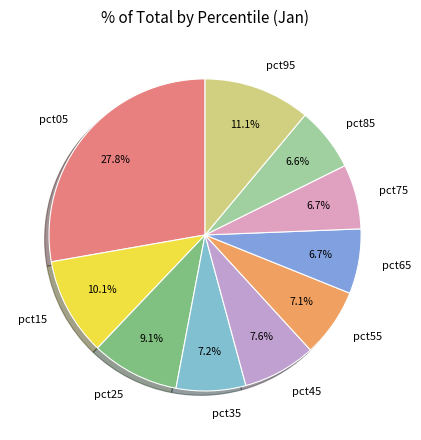

Is it true that pct15 is 10% of the pie?

True